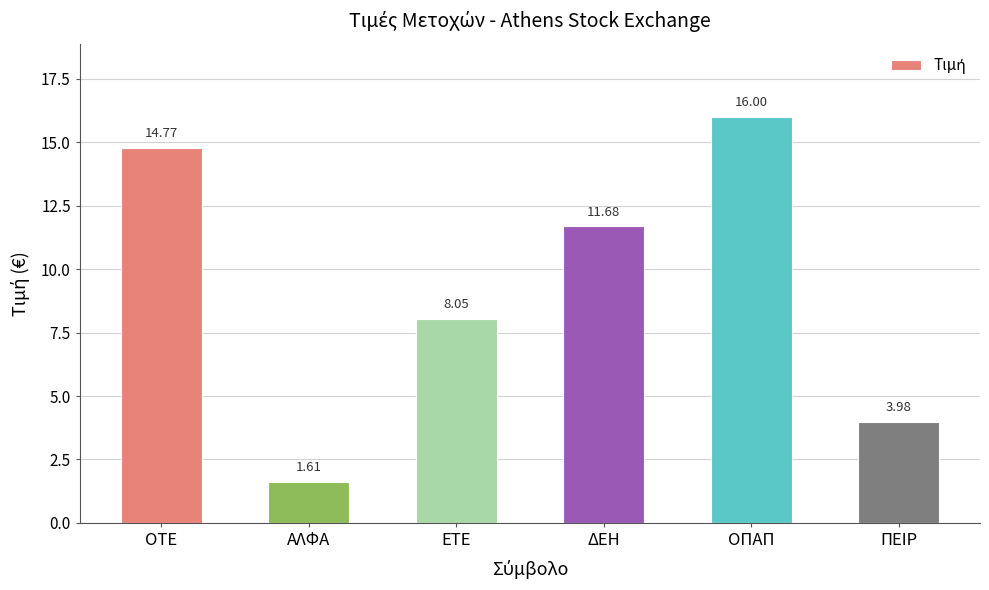

List the labels in order of value, smallest first.

ΑΛΦΑ, ΠΕΙΡ, ΕΤΕ, ΔΕΗ, ΟΤΕ, ΟΠΑΠ